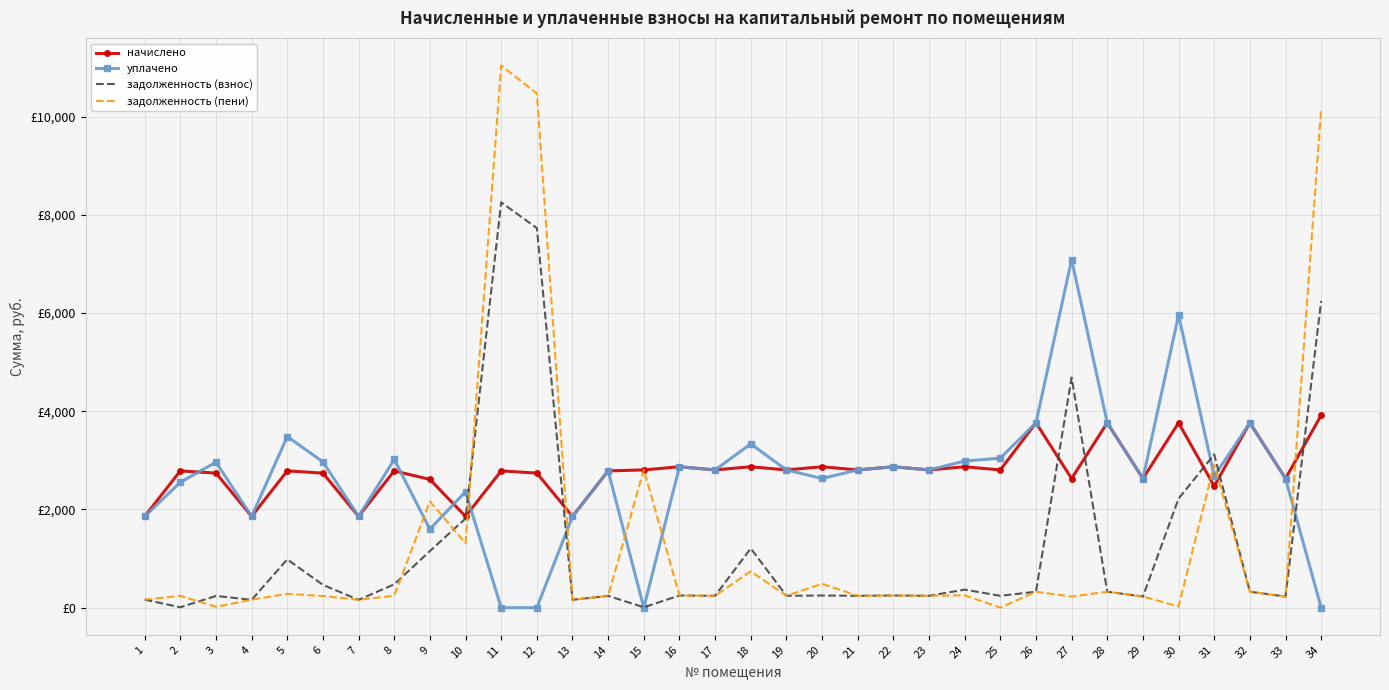

What is the average value of the задолженность (пени) series?

1395.2